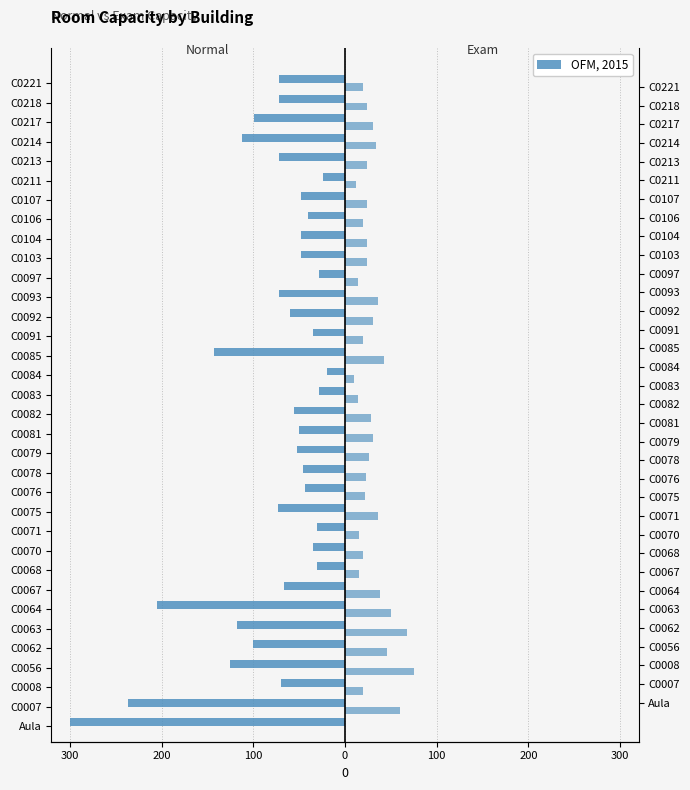

Is it true that Normal capacity equals -44 at C0076?

True